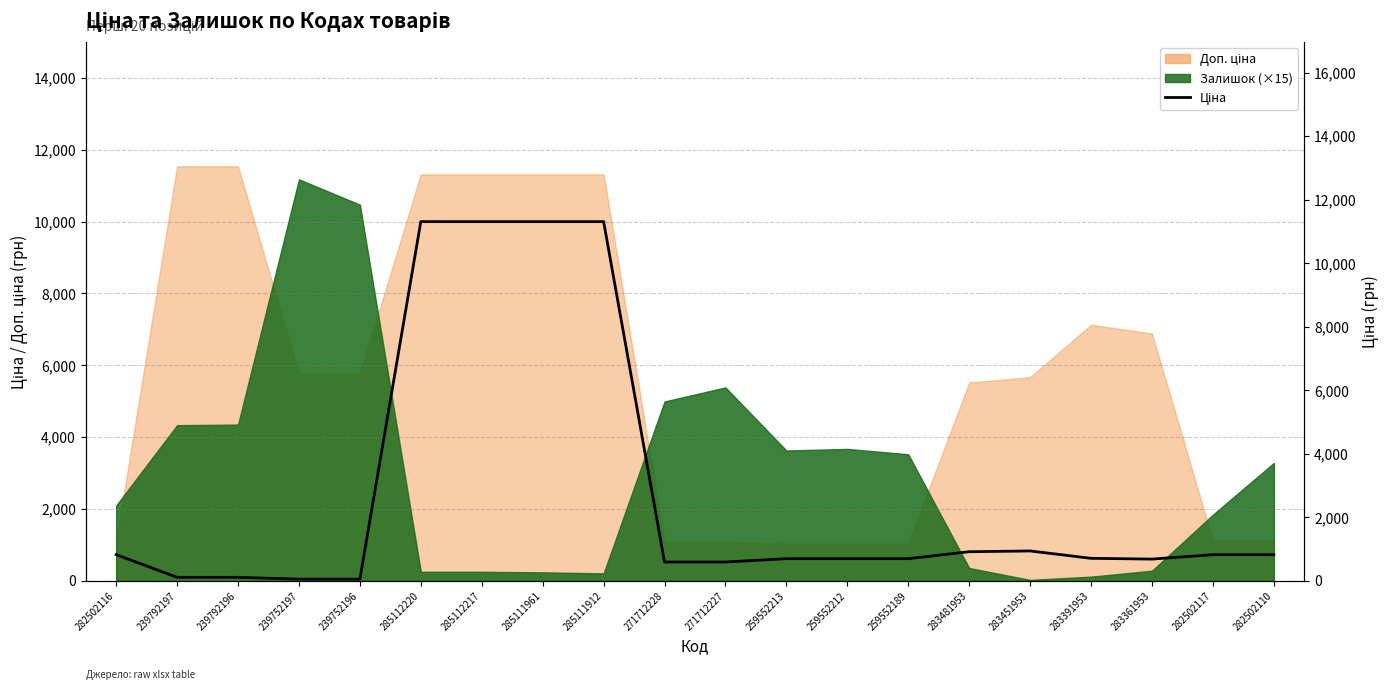

What is the maximum value shown in the chart?

11312.5